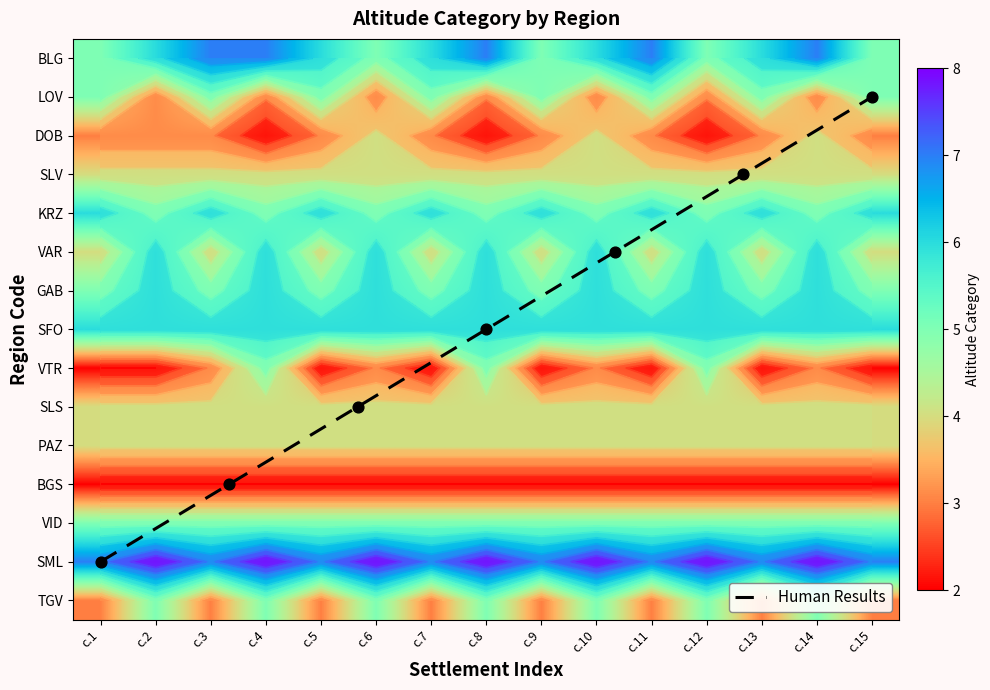

Is it true that VTR equals 1 at с.13?

False